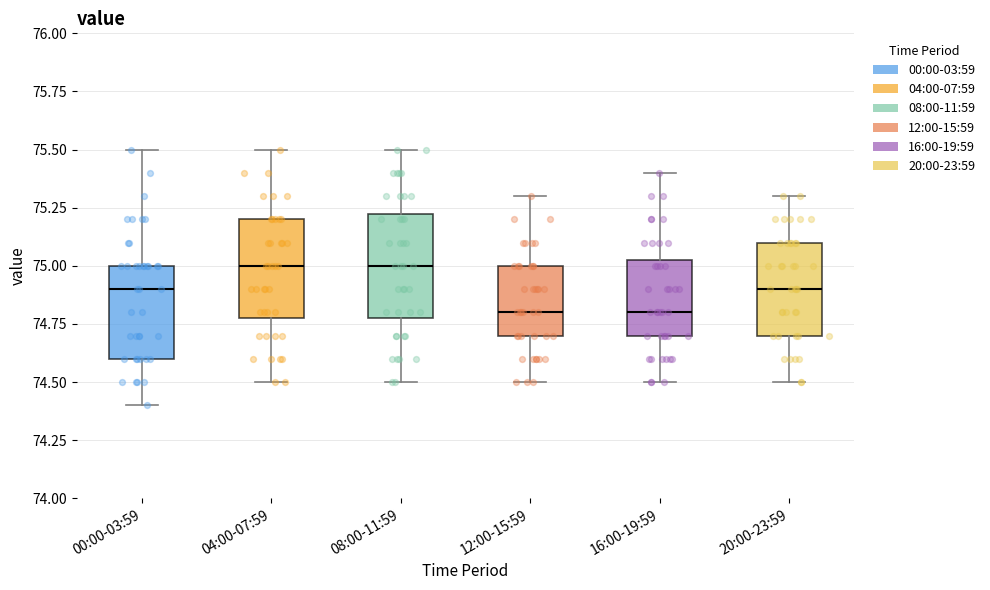

Reading left to right, transcribe this box plot: for each box, give where its median line is, the range the box spans, and where its two whiskers end, as read against the y-axis. The values are not printed on the chart, so give them approximately, as read against the axis.

00:00-03:59: median 74.90, box 74.60 to 75.00, whiskers 74.40 to 75.50
04:00-07:59: median 75.00, box 74.80 to 75.20, whiskers 74.50 to 75.50
08:00-11:59: median 75.00, box 74.80 to 75.25, whiskers 74.50 to 75.50
12:00-15:59: median 74.80, box 74.70 to 75.00, whiskers 74.50 to 75.30
16:00-19:59: median 74.80, box 74.70 to 75.05, whiskers 74.50 to 75.40
20:00-23:59: median 74.90, box 74.70 to 75.10, whiskers 74.50 to 75.30